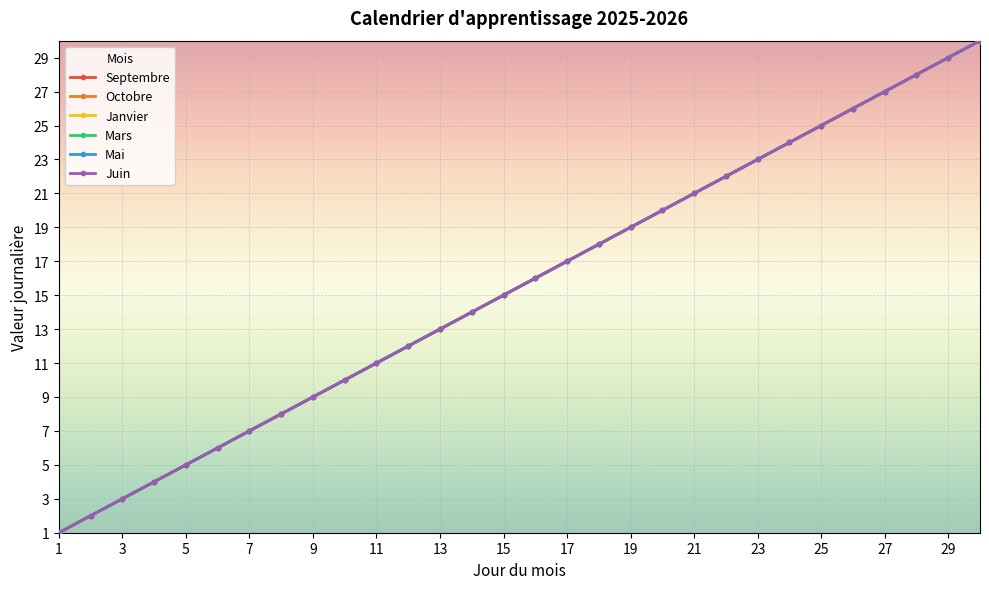

True or false: Mars and Juin intersect in this chart.

False